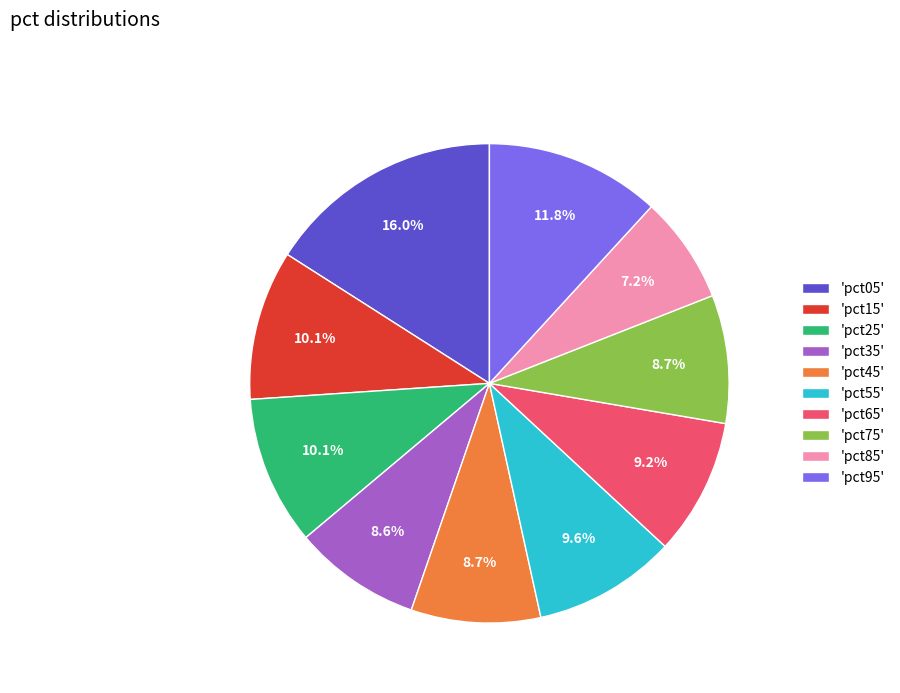

Between 'pct75' and 'pct55', which is larger?

'pct55'